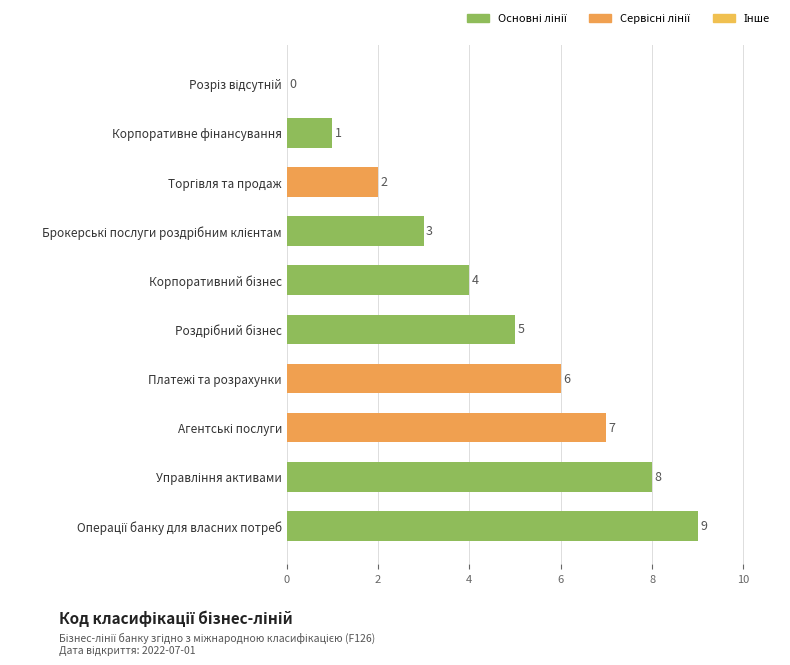

How many values are between 2 and 7?

6